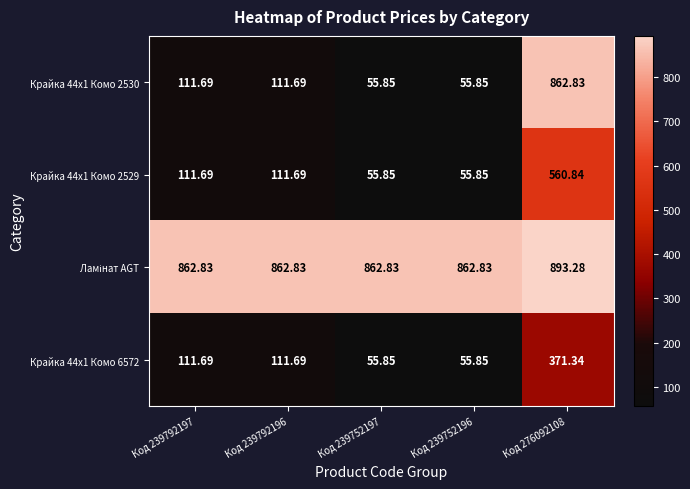

Is the value of Крайка 44x1 Комо 6572 at Код 276092108 greater than the value of Крайка 44x1 Комо 2530 at Код 239752197?

Yes